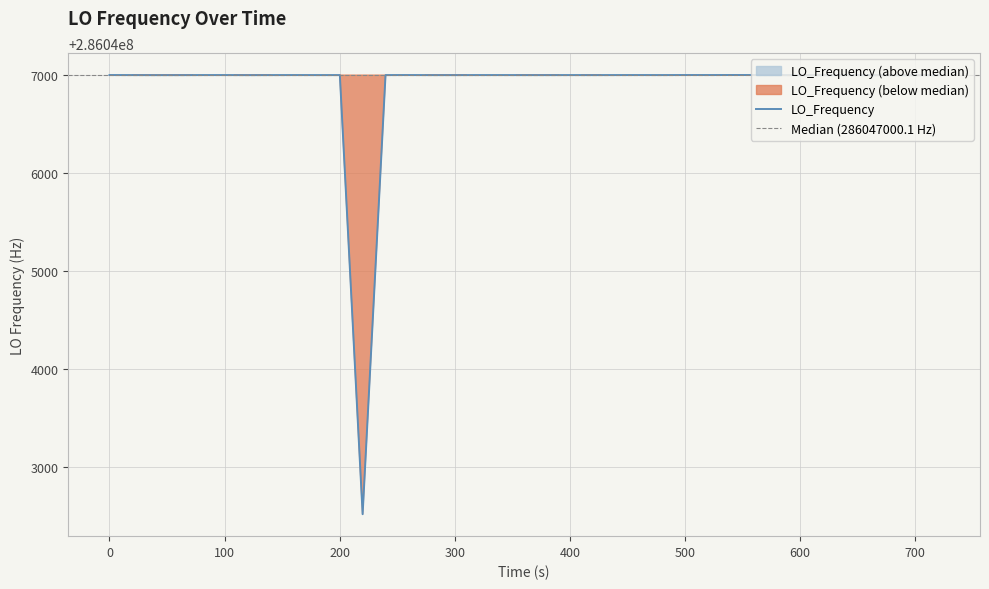

What is the greatest value displayed?

286047001.0